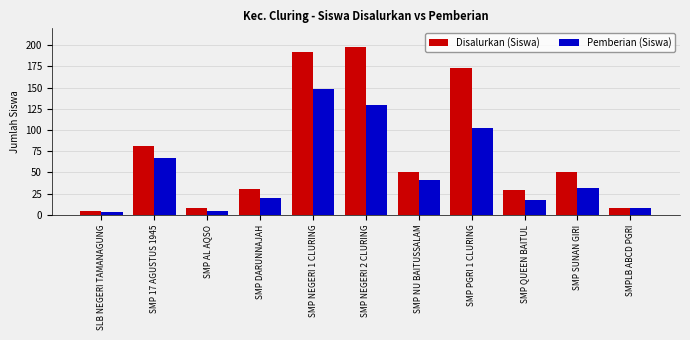

Which category has the highest value across all series?

SMP NEGERI 2 CLURING